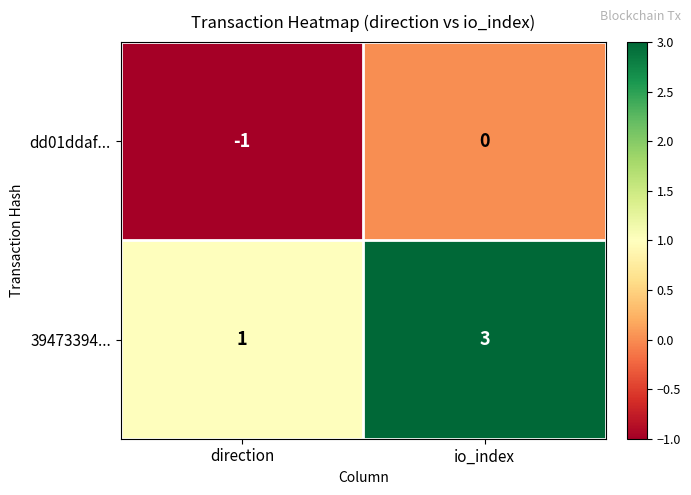

How many distinct data groups are displayed?

2